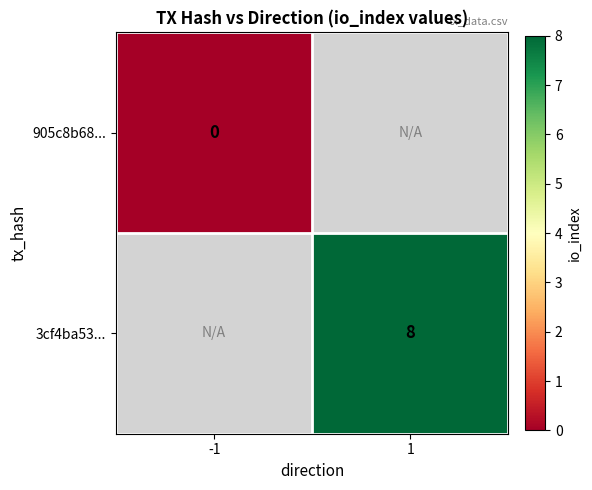

Which category has the highest value across all series?

1